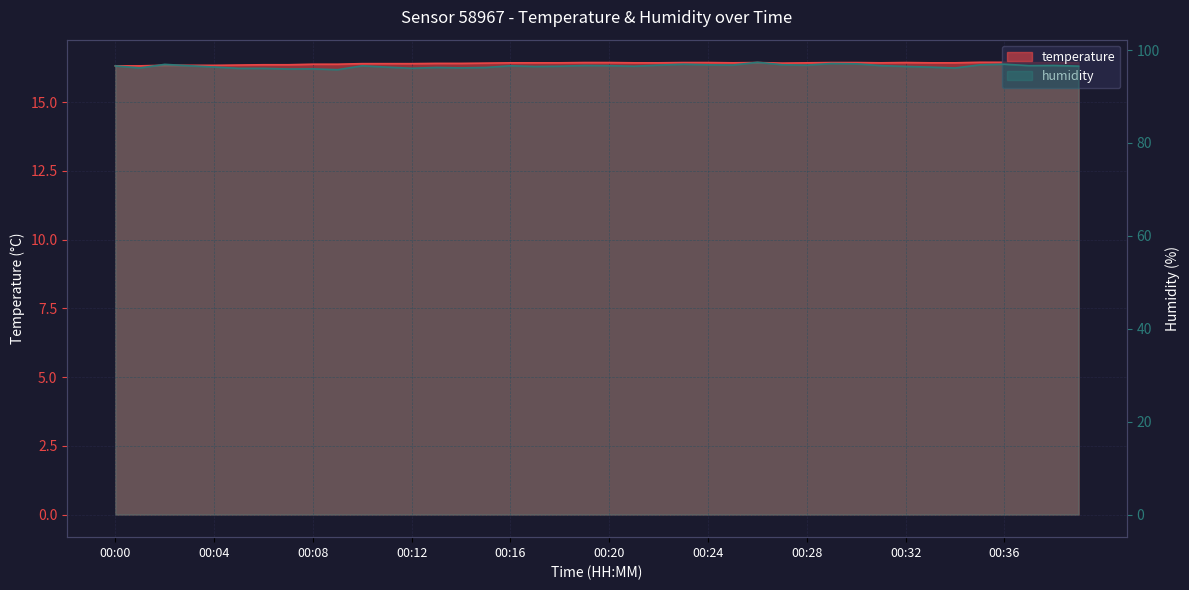

Which series has the largest range (max minus min)?

humidity